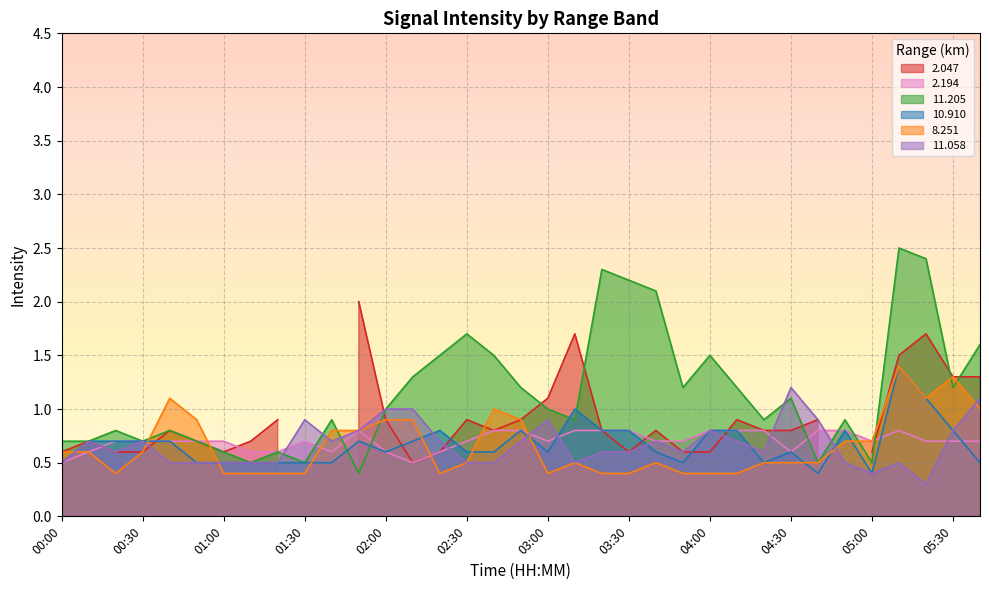

The value of 11.058 at 02:30 is 0.2. True or false?

False